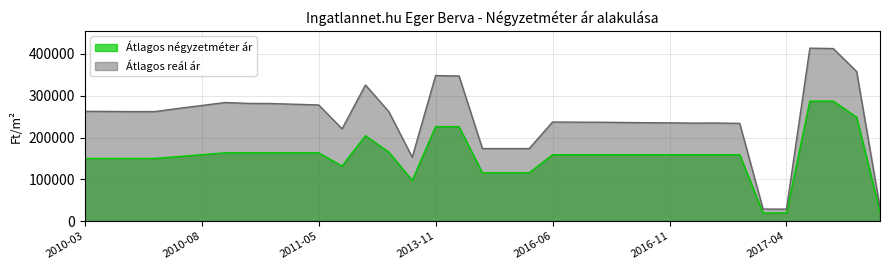

At which category is the sum across all series the highest?

2017-11